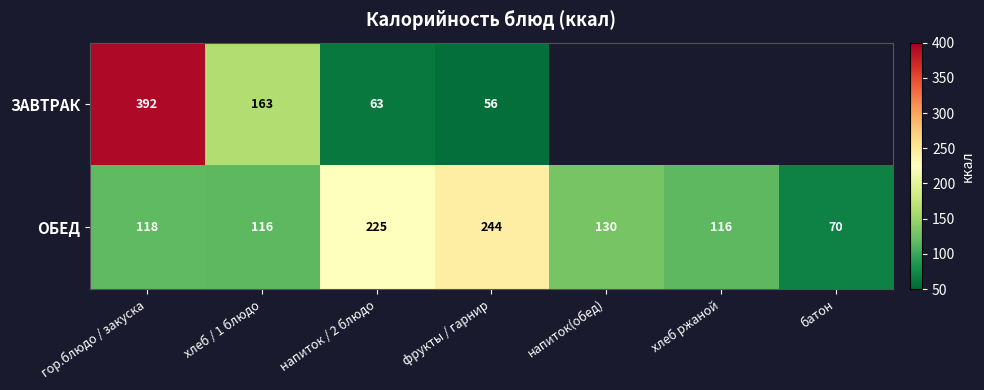

At which category is the sum across all series the highest?

гор.блюдо / закуска